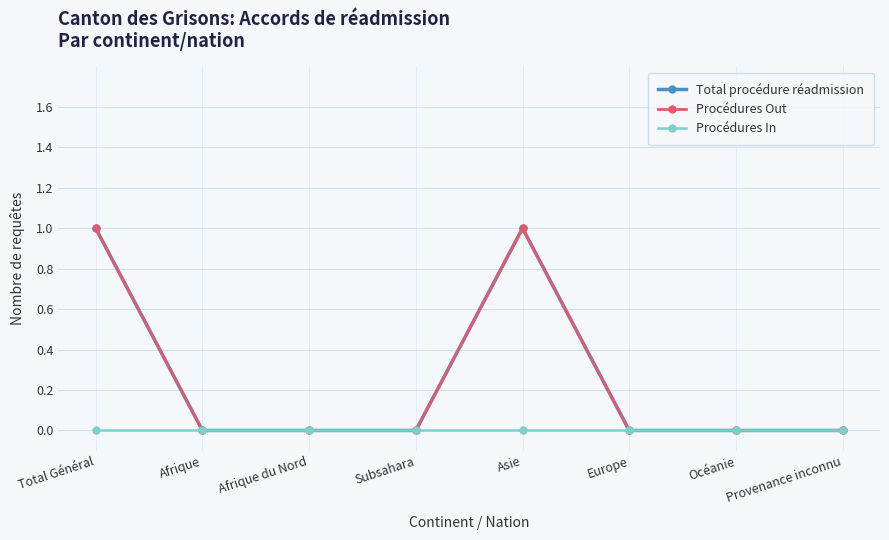

At which label does Procédures Out reach its minimum?

Afrique